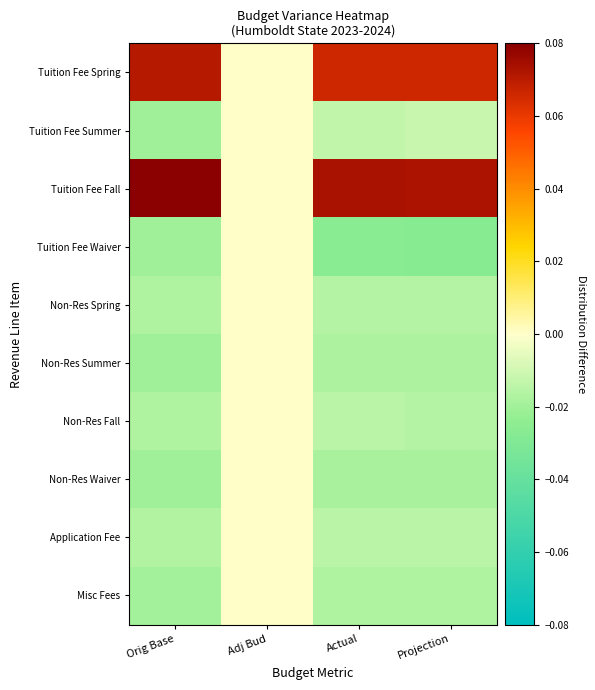

Rank the series by their maximum value, from lowest to highest.

Tuition Fee Summer, Tuition Fee Waiver, Non-Res Spring, Non-Res Summer, Non-Res Fall, Non-Res Waiver, Application Fee, Misc Fees, Tuition Fee Spring, Tuition Fee Fall